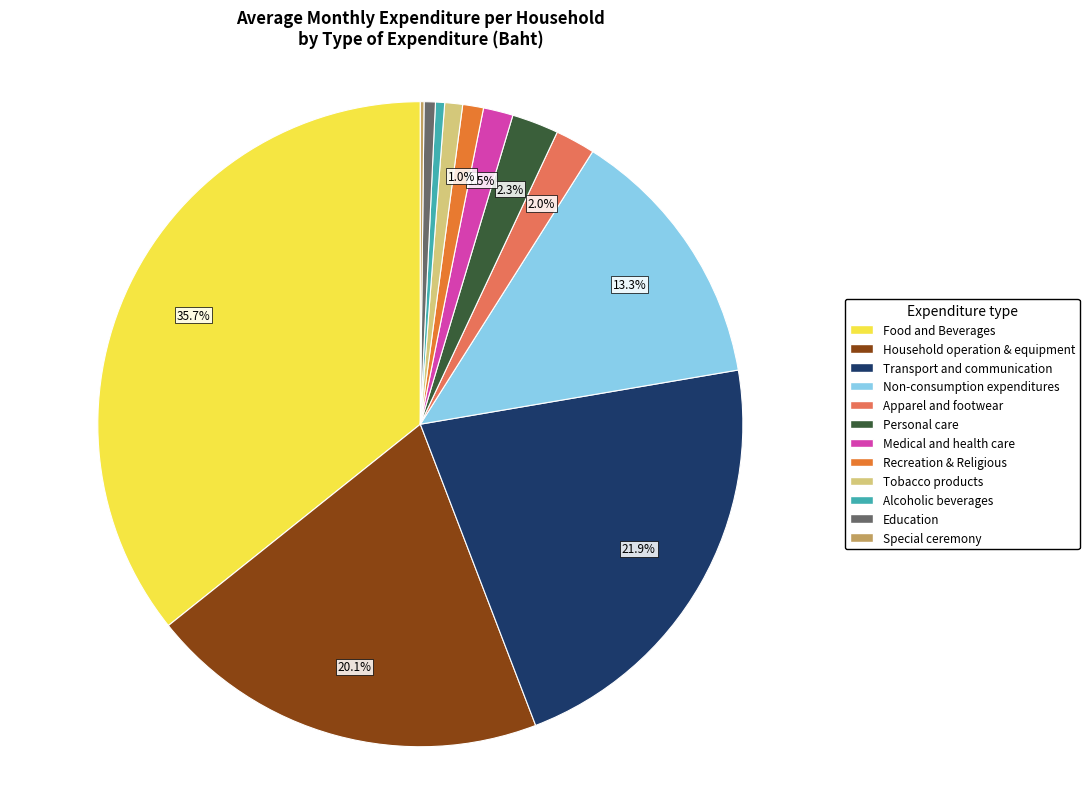

Does Food and Beverages represent more than half of the total?

No